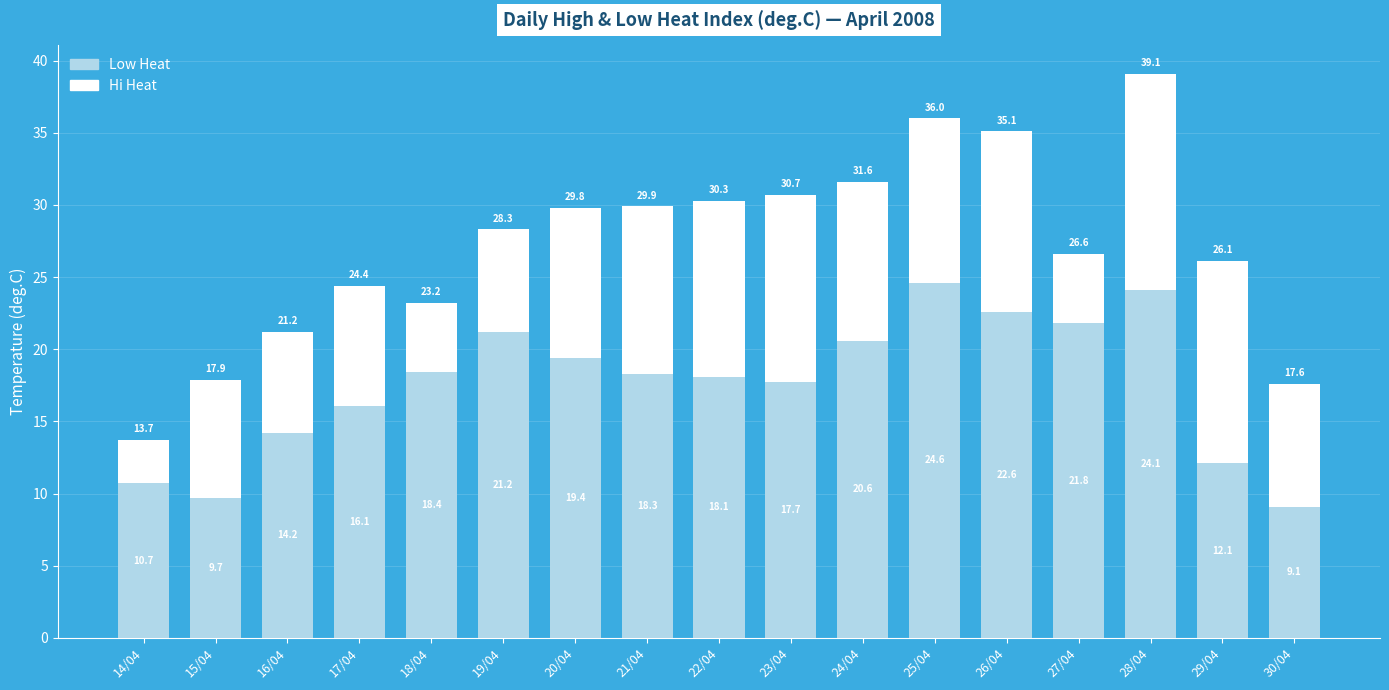

At which category is the sum across all series the highest?

28/04